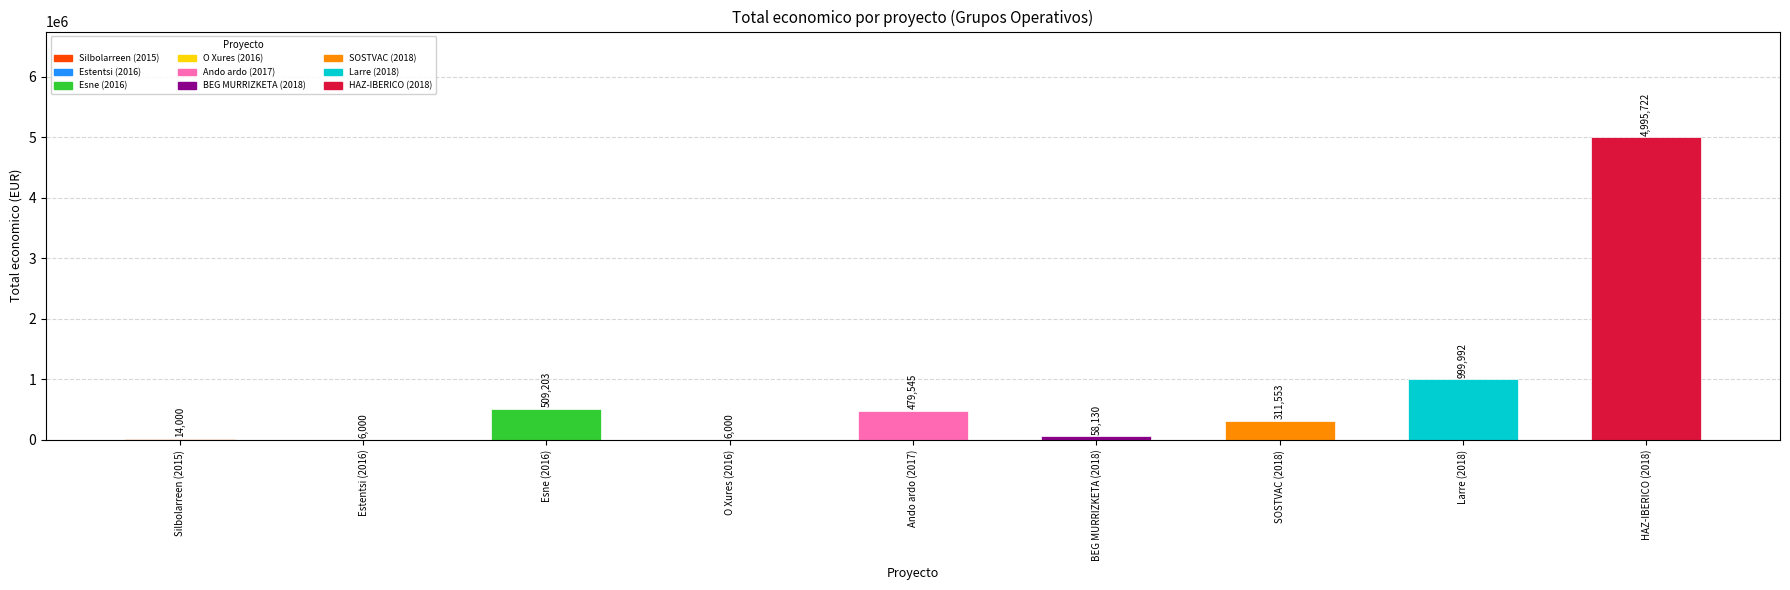

True or false: the data shows 9706 at 2016.

False